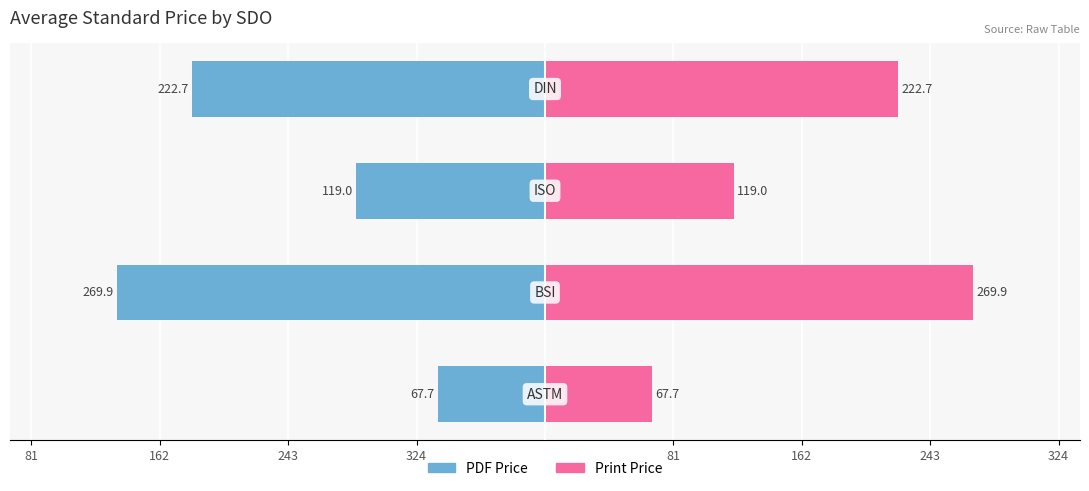

At how many categories does at least one series exceed 37?

4